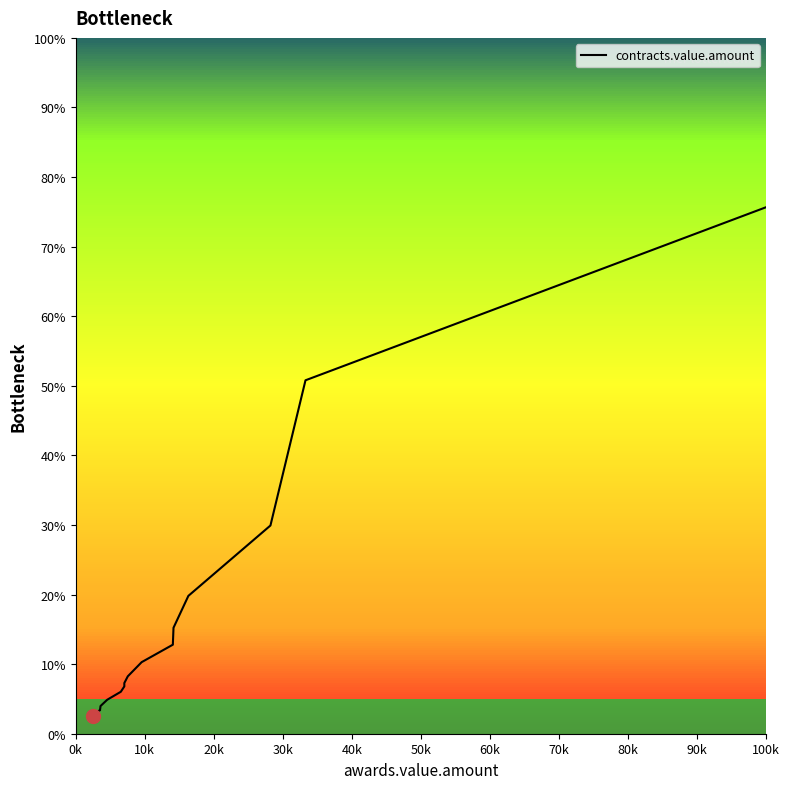

How many lines are shown in the chart?

1